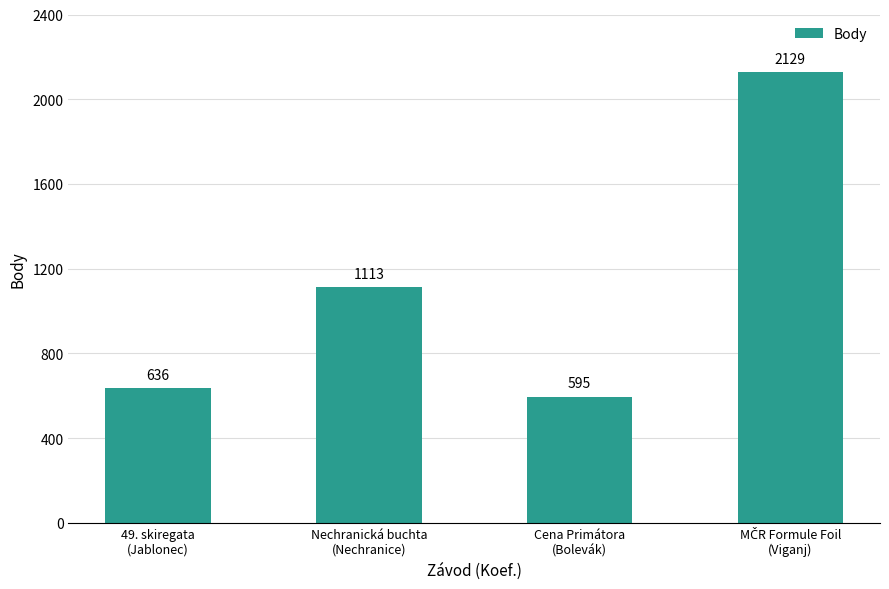

Reading left to right, extract all data points from this chart.

636	1113	595	2129